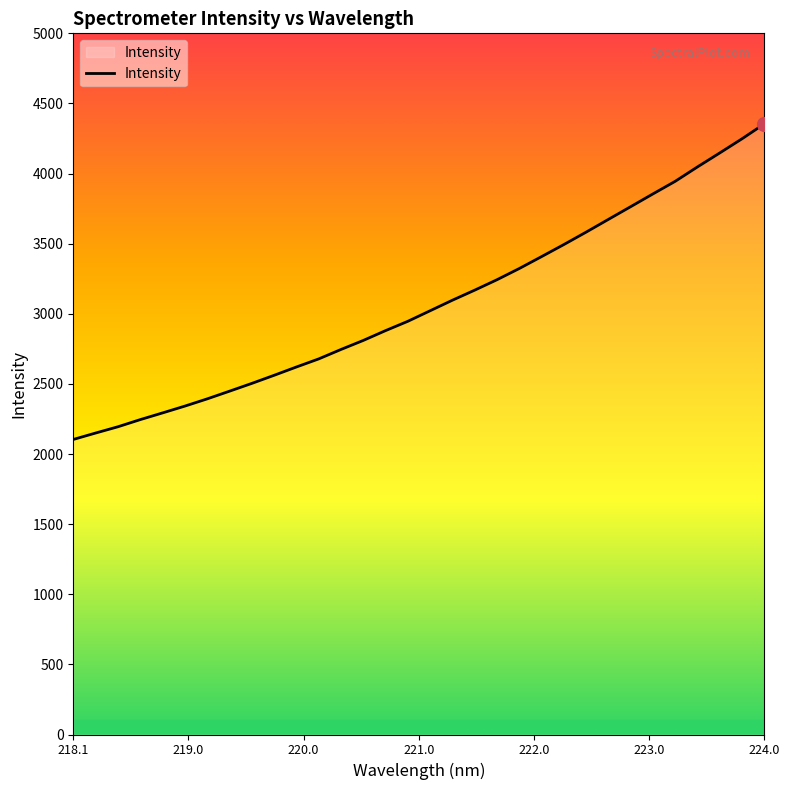

What is the difference between the maximum and second lowest values?

2204.7